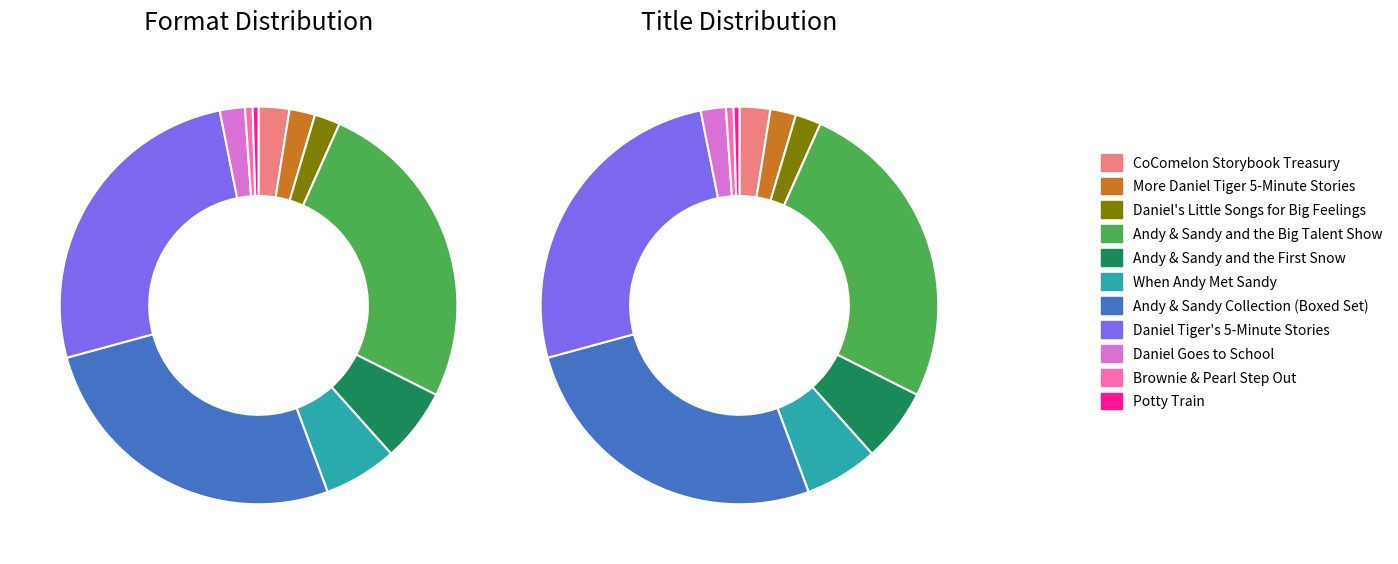

Does any single category account for the majority?

No